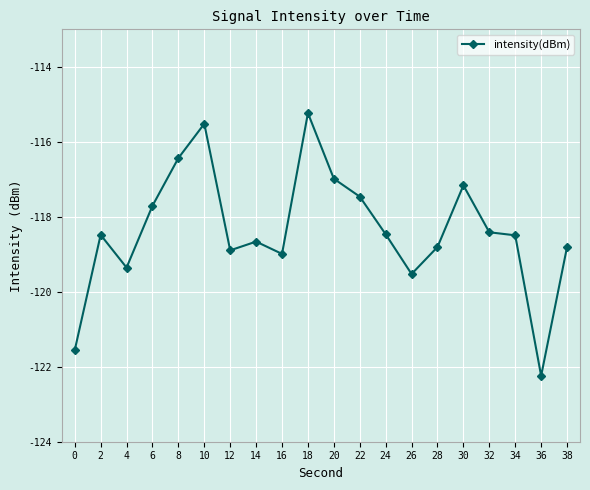

Where is the first local minimum?

4